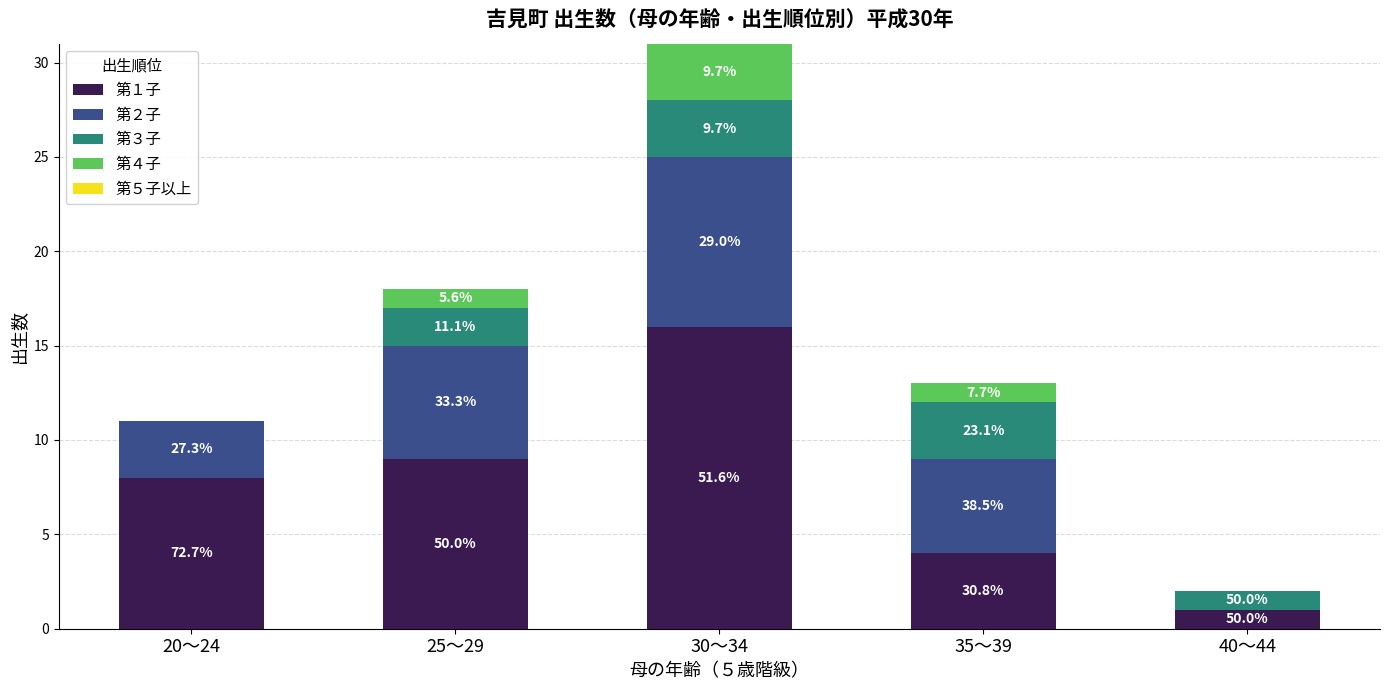

What is the difference between the 第４子 values at 35～39 and 40～44?

1